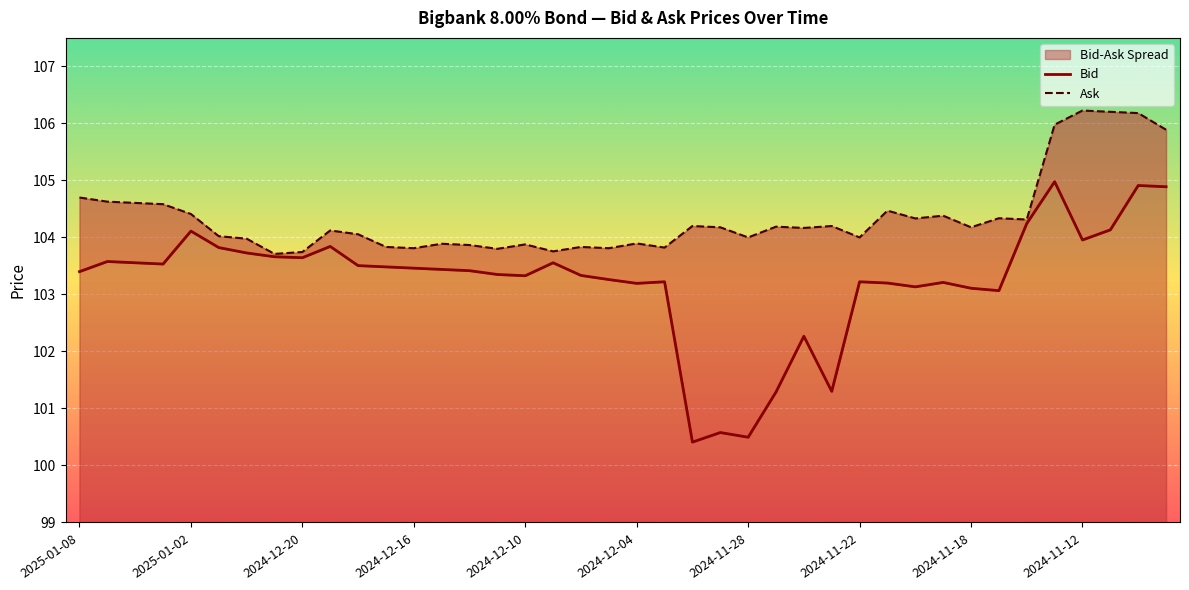

Reading right to left, list all the values displayed in this chart.

Bid: 104.9	104.9	104.1	104.0	105.0	104.2	103.1	103.1	103.2	103.1	103.2	103.2	101.3	102.3	101.3	100.5	100.6	100.4	103.2	103.2	103.3	103.3	103.6	103.3	103.3	103.4	103.4	103.5	103.5	103.5	103.8	103.6	103.7	103.7	103.8	104.1	103.5	103.6	103.6	103.4
Ask: 105.9	106.2	106.2	106.2	106.0	104.3	104.3	104.2	104.4	104.3	104.5	104.0	104.2	104.2	104.2	104.0	104.2	104.2	103.8	103.9	103.8	103.8	103.8	103.9	103.8	103.9	103.9	103.8	103.8	104.1	104.1	103.7	103.7	104.0	104.0	104.4	104.6	104.6	104.6	104.7